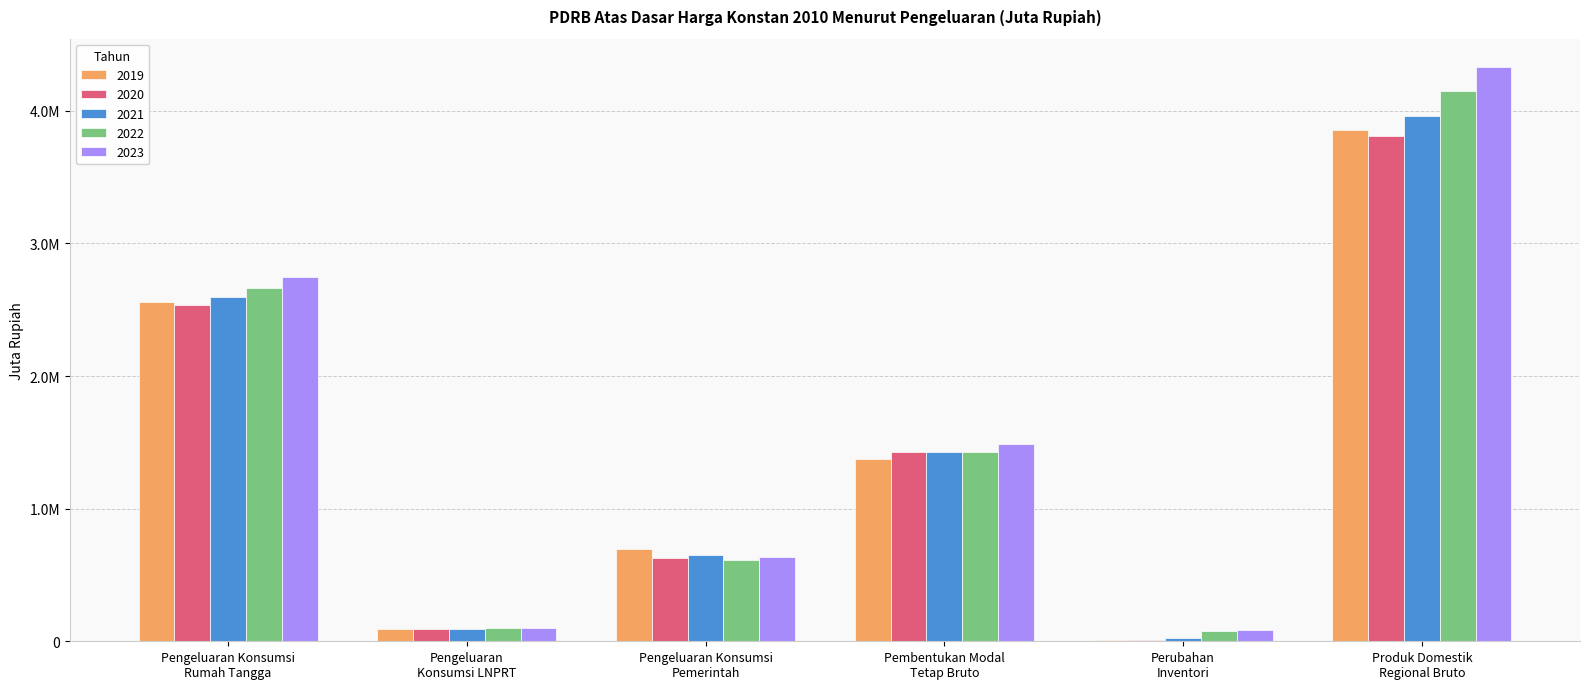

What is the minimum value for 2020?

9887.2